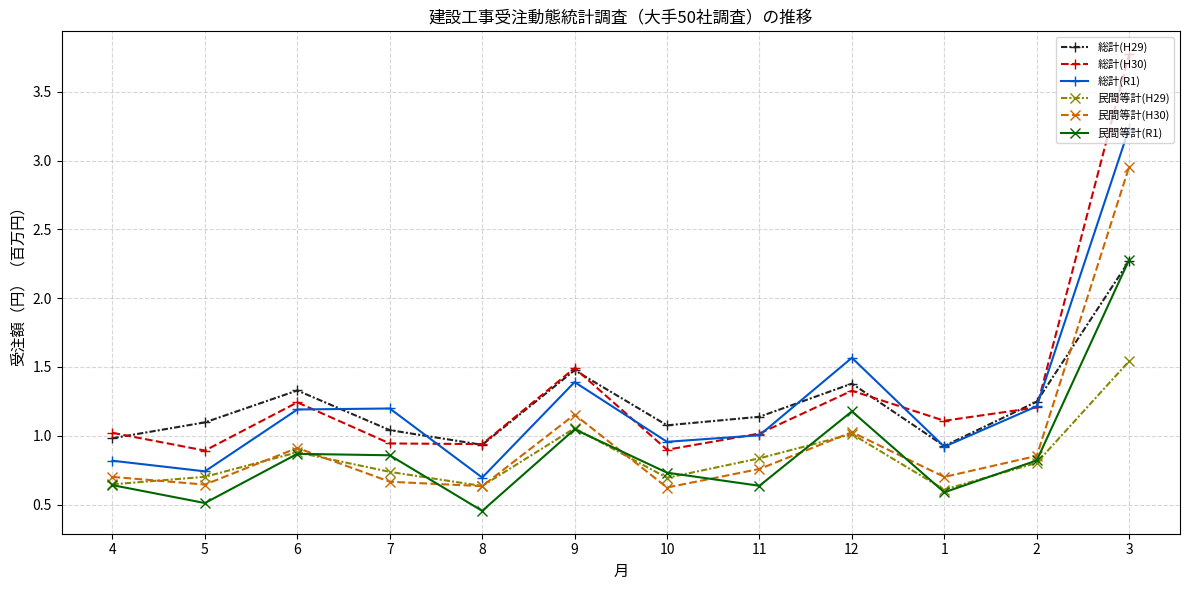

At which label does 総計(H30) first exceed 1?

4